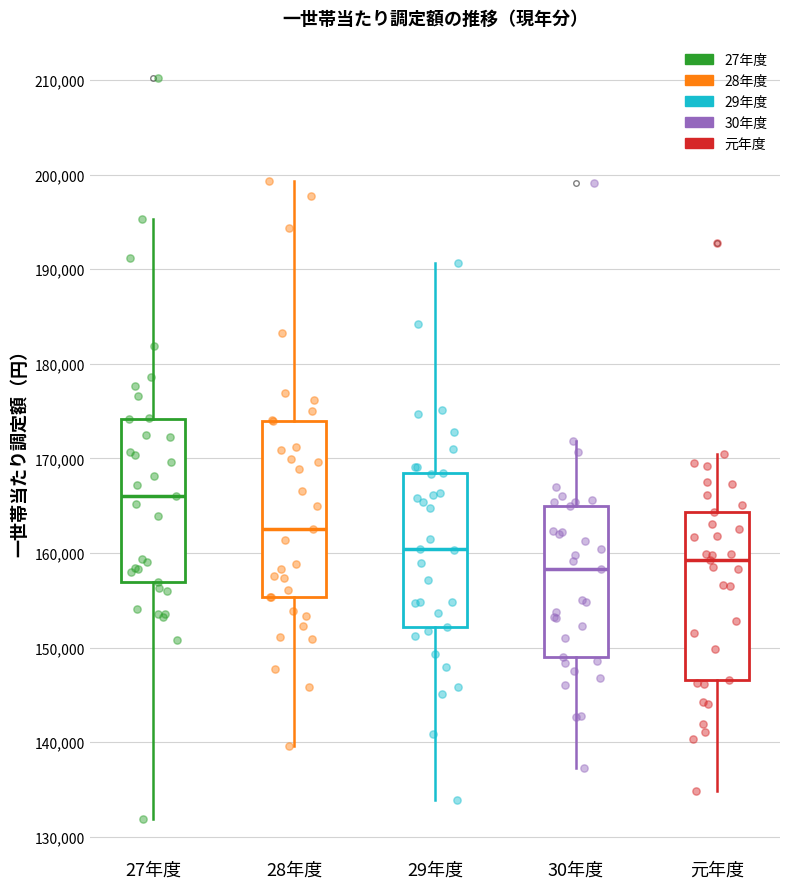

Reading left to right, read every box against the y-axis: the position of its median line, the range the box covers, and the ends of its whiskers. The values are not printed on the chart, so give them approximately, as read against the axis.

27年度: median 166000, box 157000 to 174000, whiskers 132000 to 195000
28年度: median 163000, box 155000 to 174000, whiskers 140000 to 199000
29年度: median 160000, box 152000 to 168000, whiskers 134000 to 191000
30年度: median 158000, box 149000 to 165000, whiskers 137000 to 172000
元年度: median 159000, box 147000 to 164000, whiskers 135000 to 170000